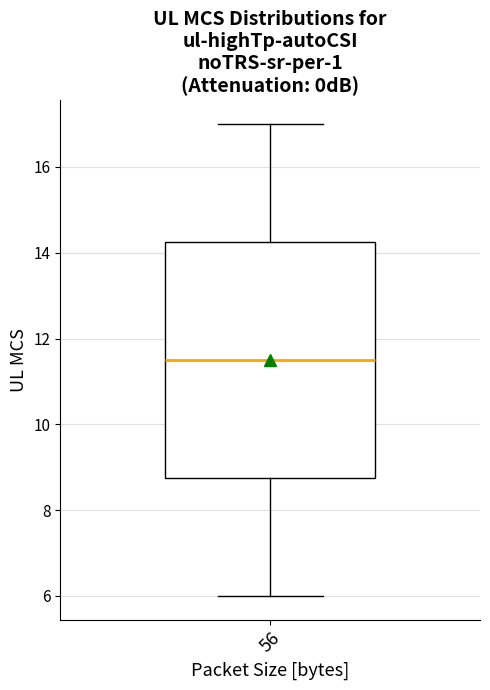

Read this box plot against the y-axis: the position of the median line, the range covered by the box, and the ends of both whiskers. The values are not printed on the chart, so give them approximately, as read against the axis.

median 11.6, box 8.8 to 14.2, whiskers 6.0 to 17.0